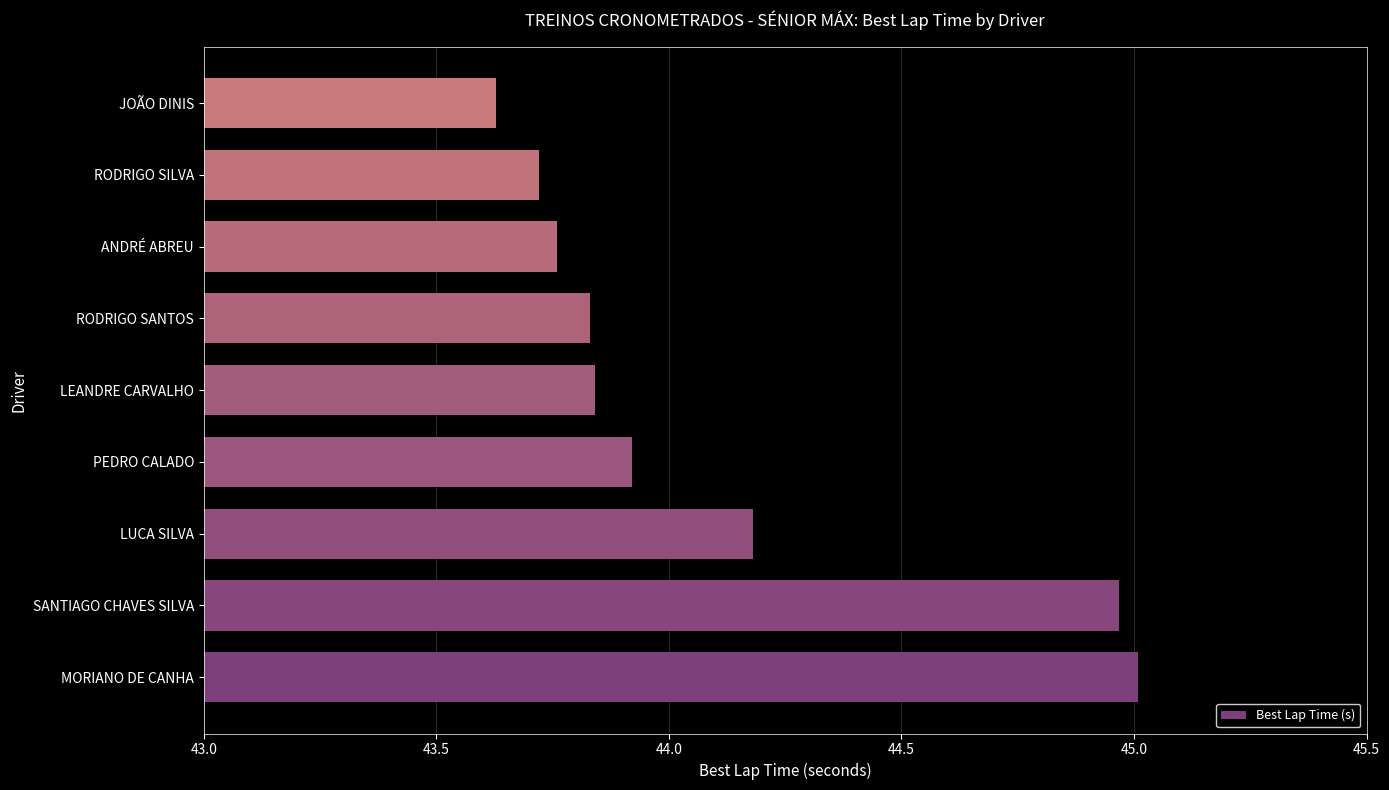

Between SANTIAGO CHAVES SILVA and RODRIGO SILVA, which is larger?

SANTIAGO CHAVES SILVA